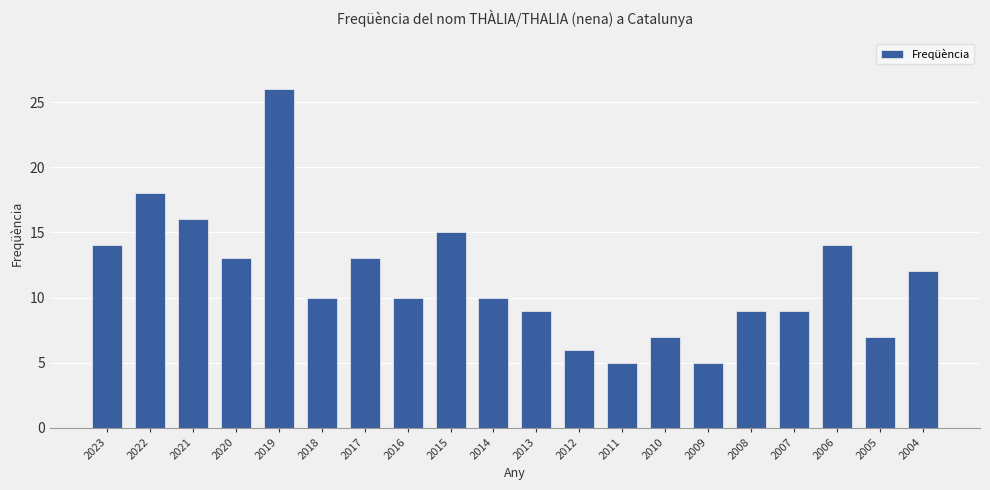

What is the minimum value shown in the chart?

5